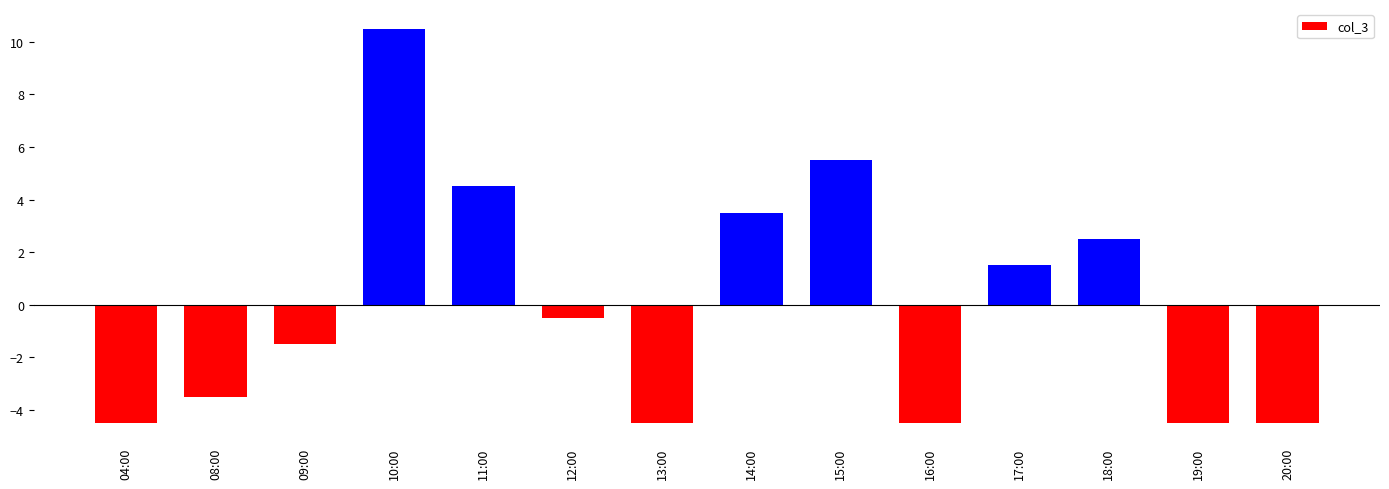

How many values are below zero?

8